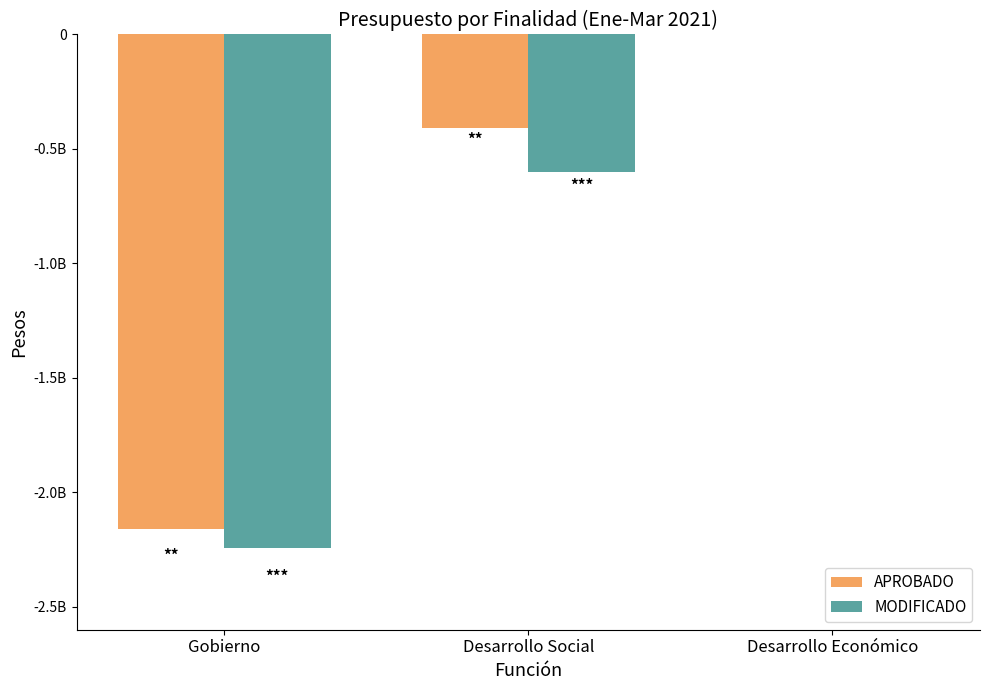

Where is MODIFICADO nearest to the value -1122323558?

Desarrollo Social